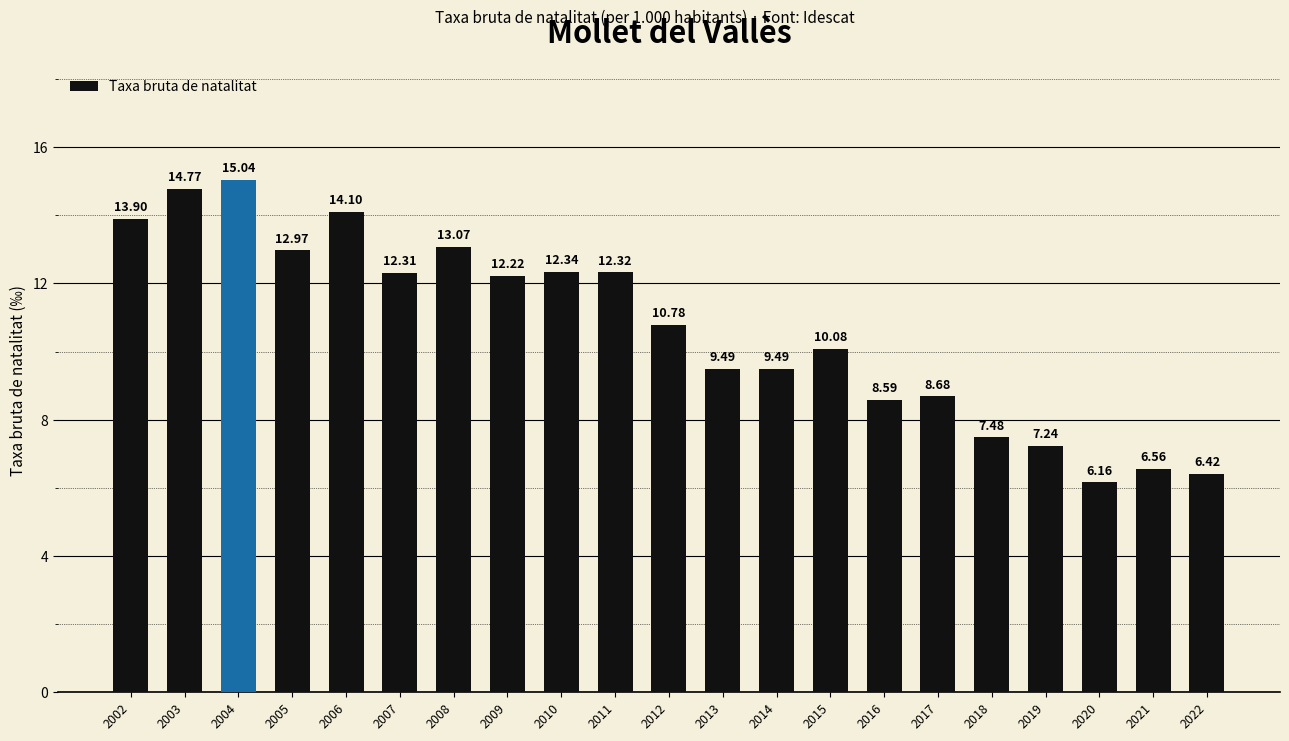

At which label does the data first exceed 10?

2002